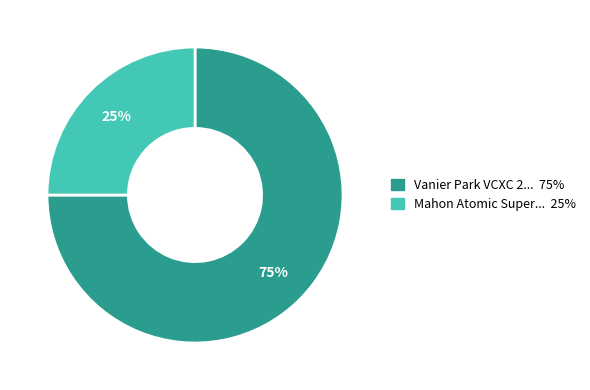

To the nearest percent, what is the difference between the largest and smallest slice percentages?

50%